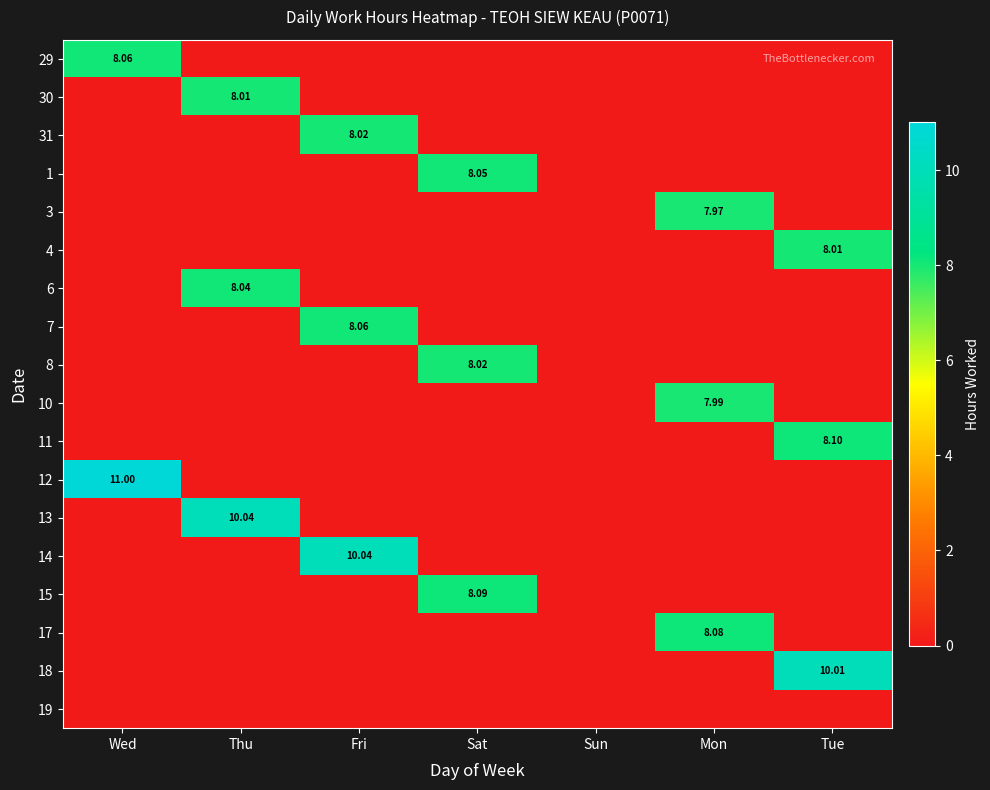

List the labels in order of 29 value, smallest first.

Thu, Fri, Sat, Sun, Mon, Tue, Wed